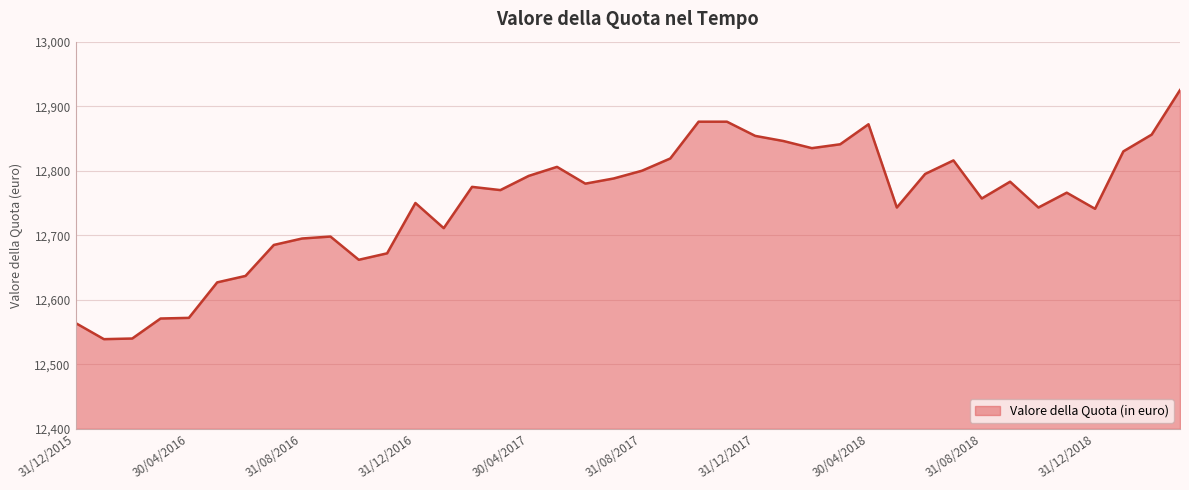

What is the greatest value displayed?

12925